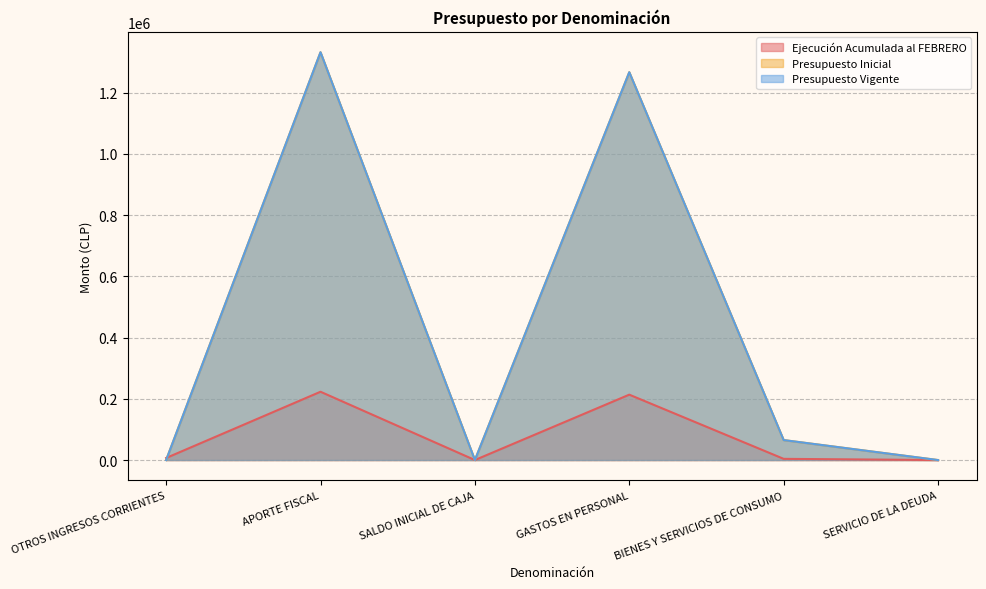

How many lines are shown in the chart?

3